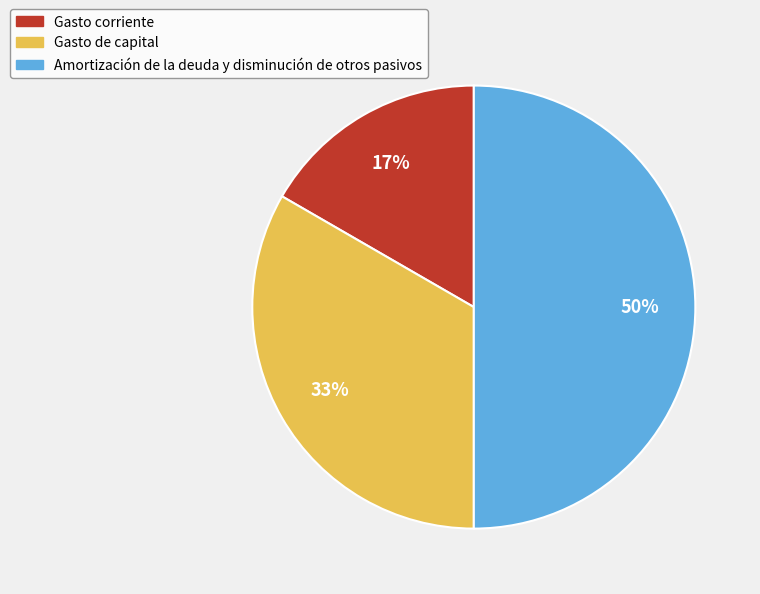

Which category has the smallest portion of the pie?

Gasto corriente